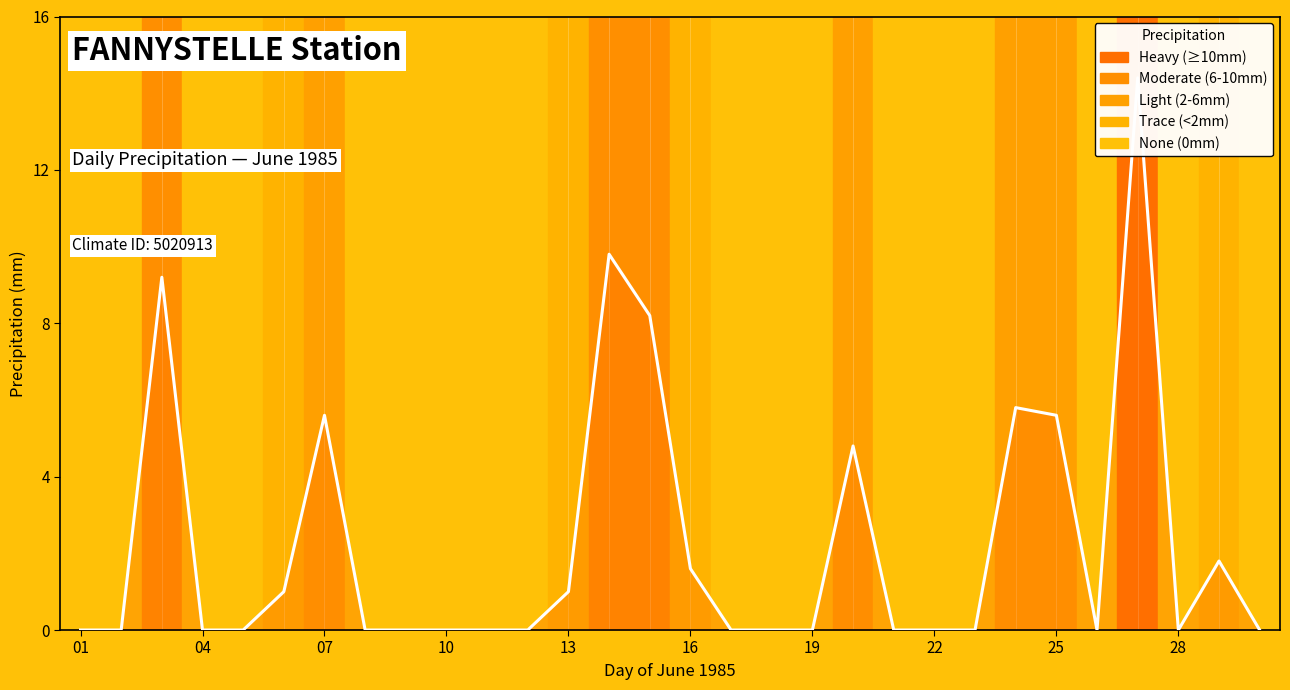

How many interior local valleys (lower than both neighbors) does the data have?

2